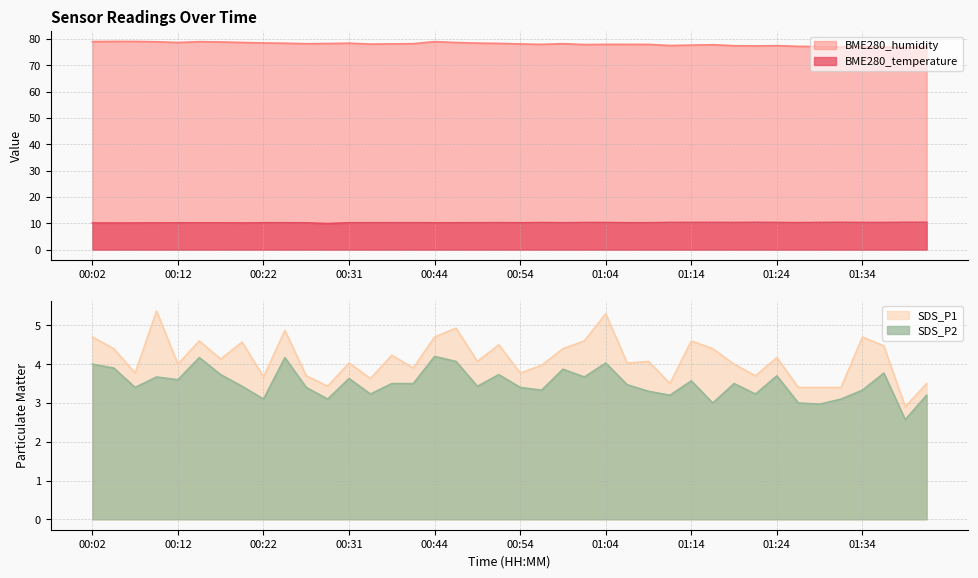

Which series has the largest total across all categories?

BME280_humidity